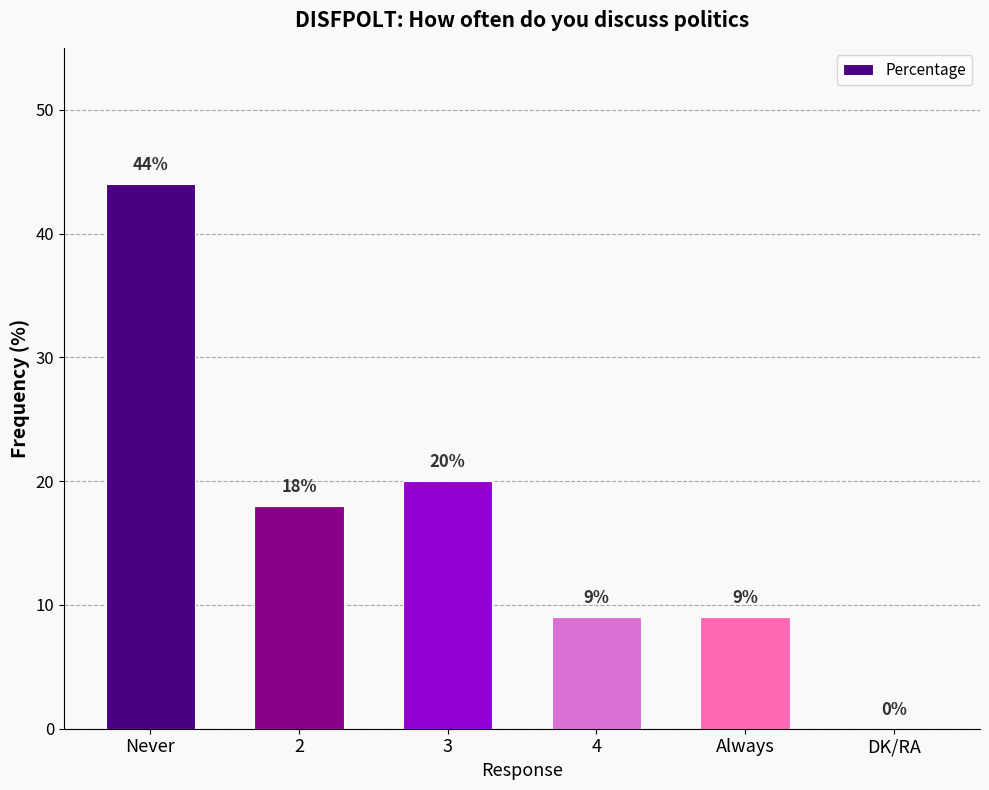

Which has a higher value, 3 or Never?

Never